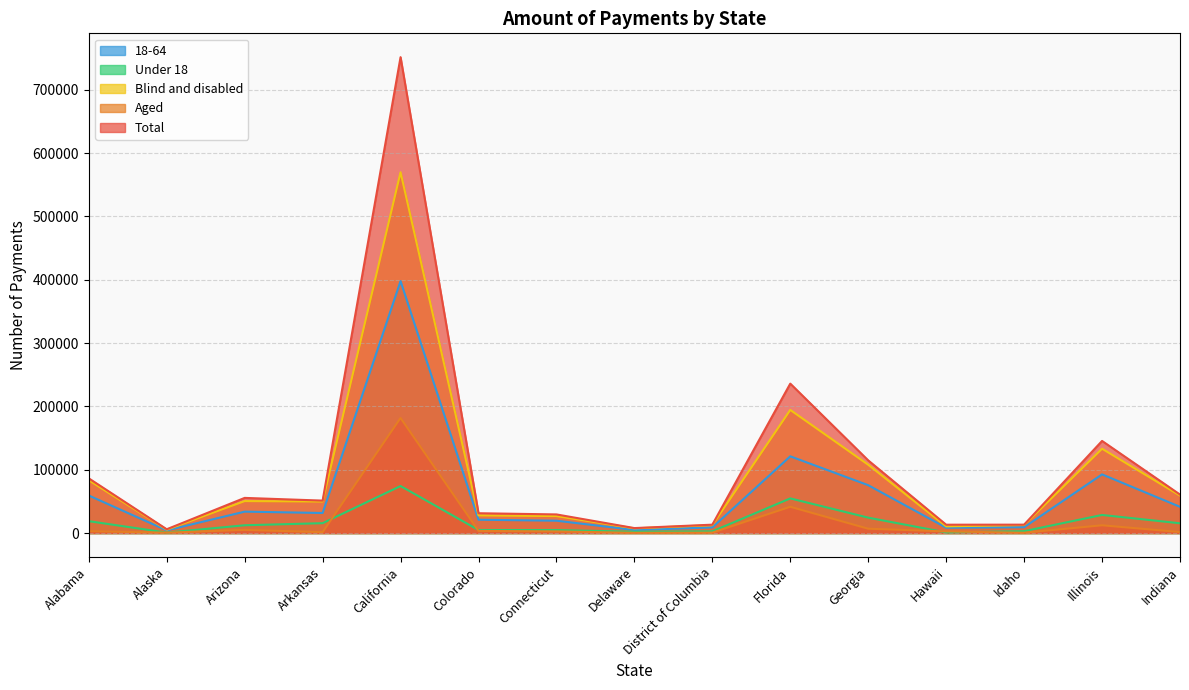

How many values in the Blind and disabled series exceed 49805?

7